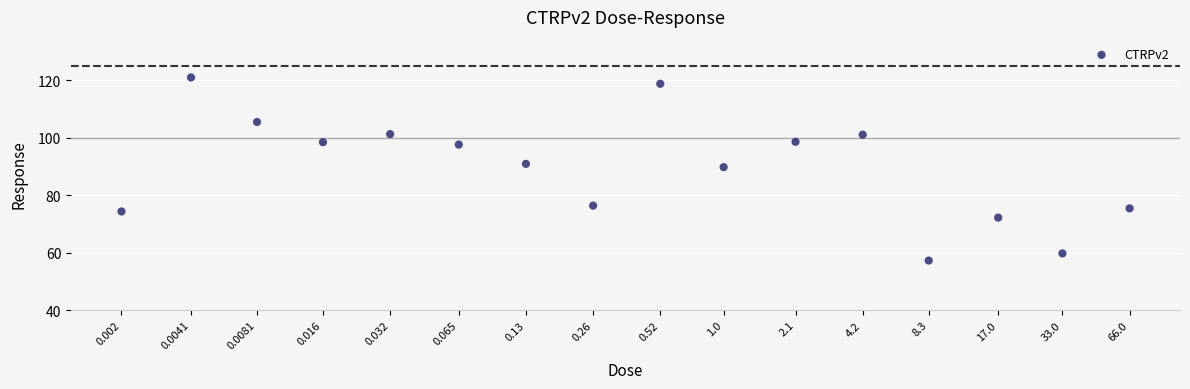

What is the range of Y values (max minus min)?

63.7